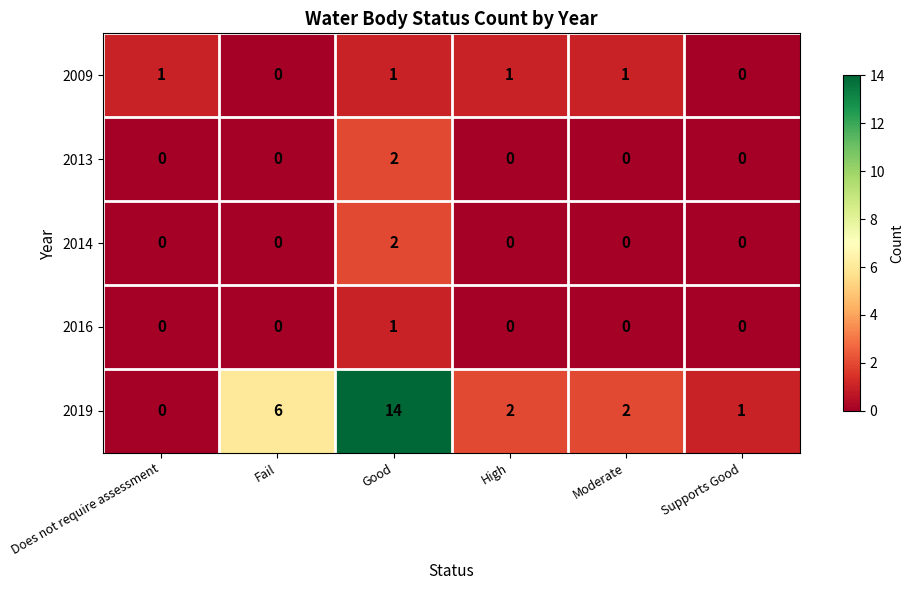

Reading left to right, list all the values displayed in this chart.

2009: 1	0	1	1	1	0
2013: 0	0	2	0	0	0
2014: 0	0	2	0	0	0
2016: 0	0	1	0	0	0
2019: 0	6	14	2	2	1